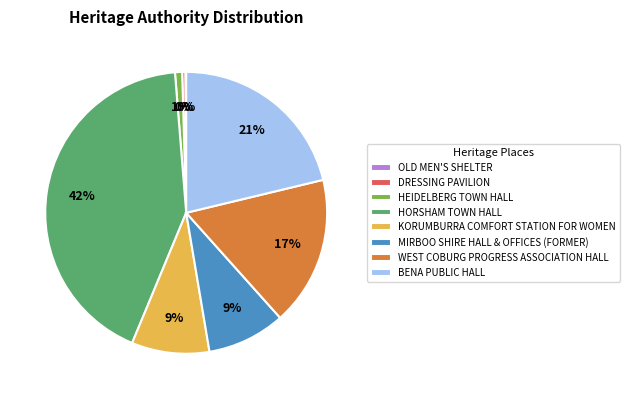

To the nearest percent, what is the combined percentage of KORUMBURRA COMFORT STATION FOR WOMEN and WEST COBURG PROGRESS ASSOCIATION HALL?

26%